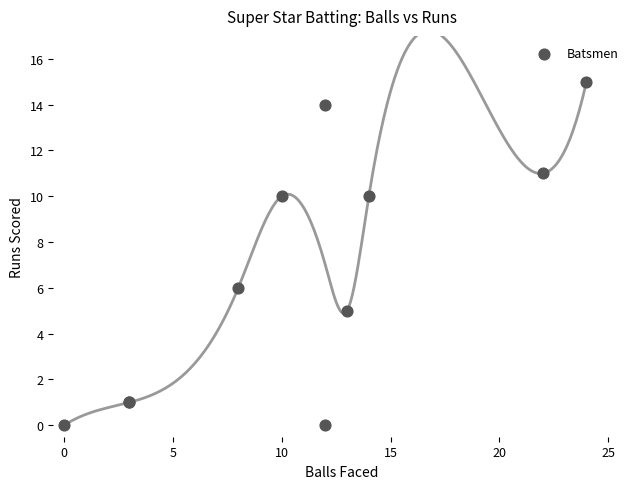

What Y value in the scatter plot is closest to 7?

6